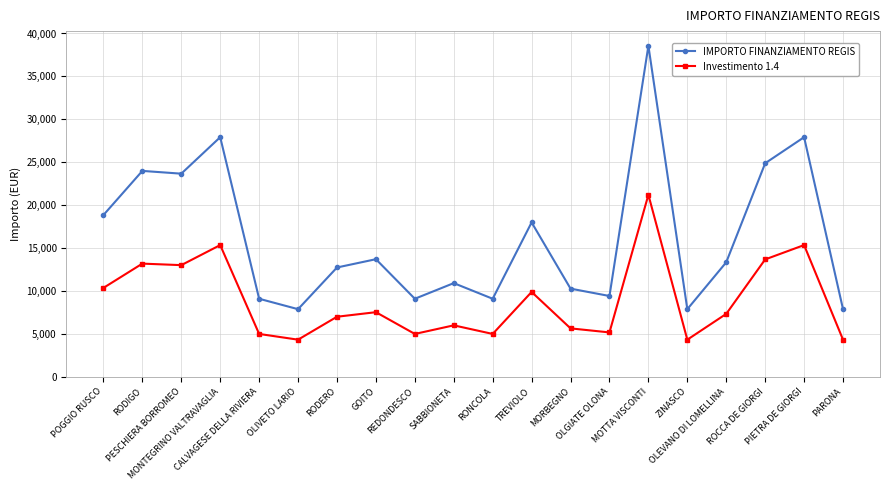

Which label corresponds to the largest value in the chart?

MOTTA VISCONTI